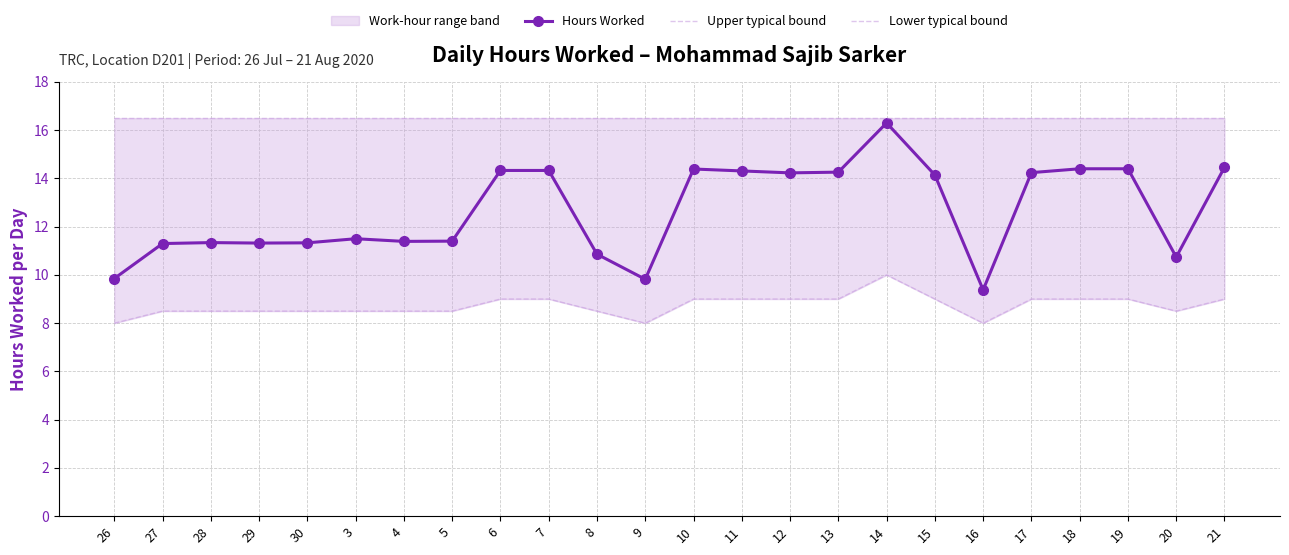

True or false: Hours Worked has a value of 6.6 at 11.

False